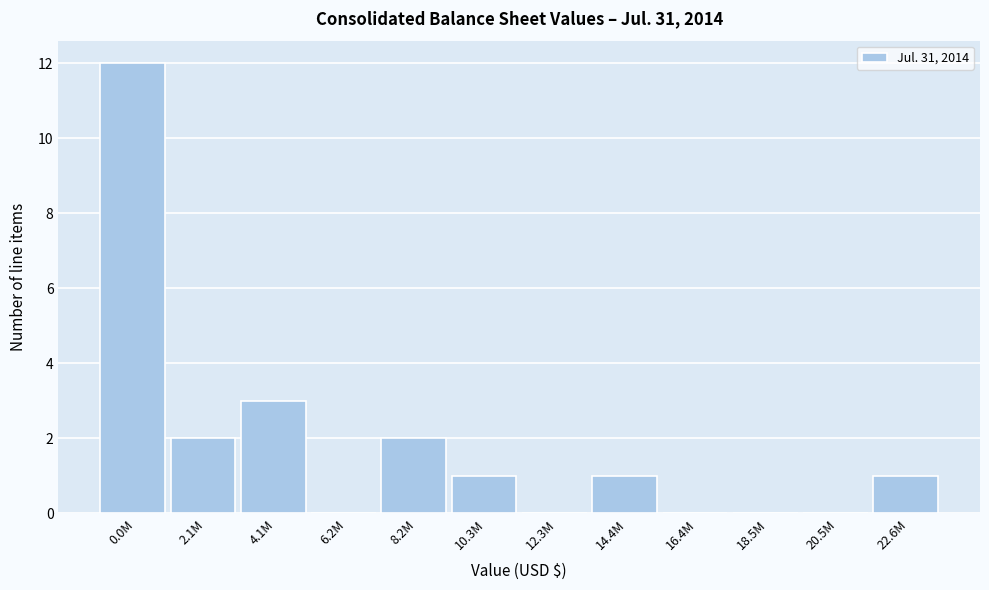

Reading left to right, transcribe all the data shown in this chart.

0.0M=12	2.1M=2	4.1M=3	6.2M=0	8.2M=2	10.3M=1	12.3M=0	14.4M=1	16.4M=0	18.5M=0	20.5M=0	22.6M=1